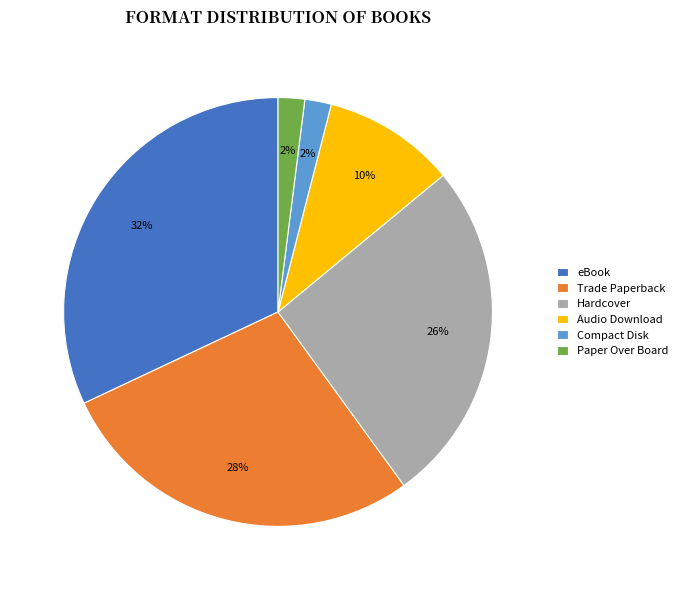

The Hardcover slice represents 7% of the pie. True or false?

False